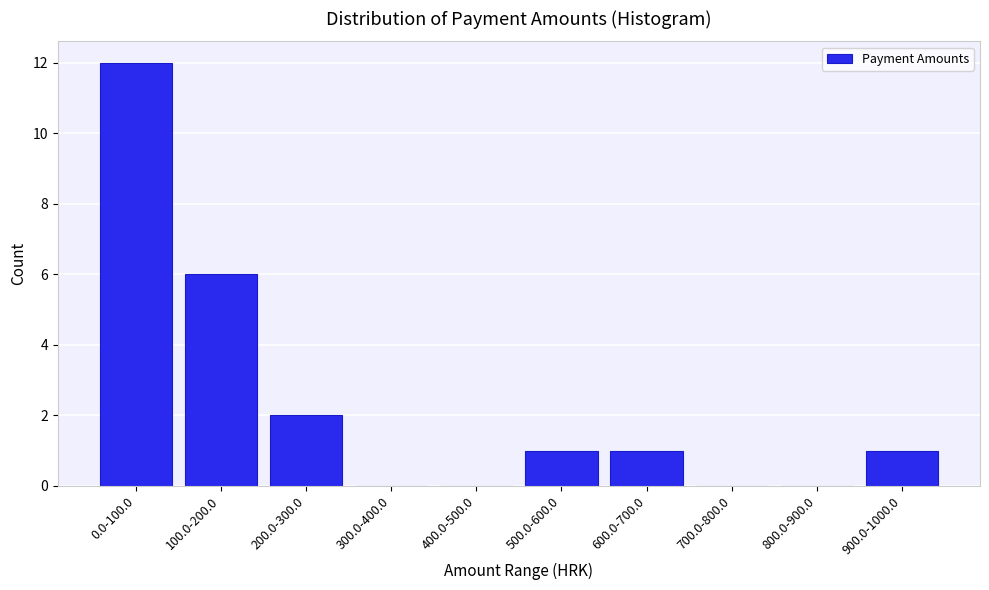

Reading left to right, extract all data points from this chart.

0.0-100.0=12	100.0-200.0=6	200.0-300.0=2	300.0-400.0=0	400.0-500.0=0	500.0-600.0=1	600.0-700.0=1	700.0-800.0=0	800.0-900.0=0	900.0-1000.0=1